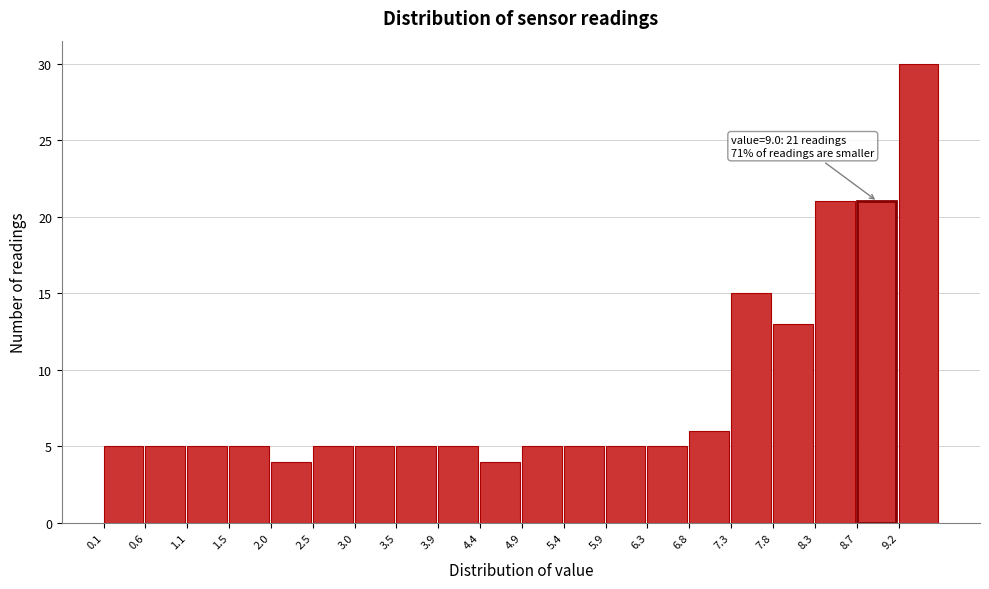

Which range on the x-axis has the tallest bar?

9.22 to 9.70